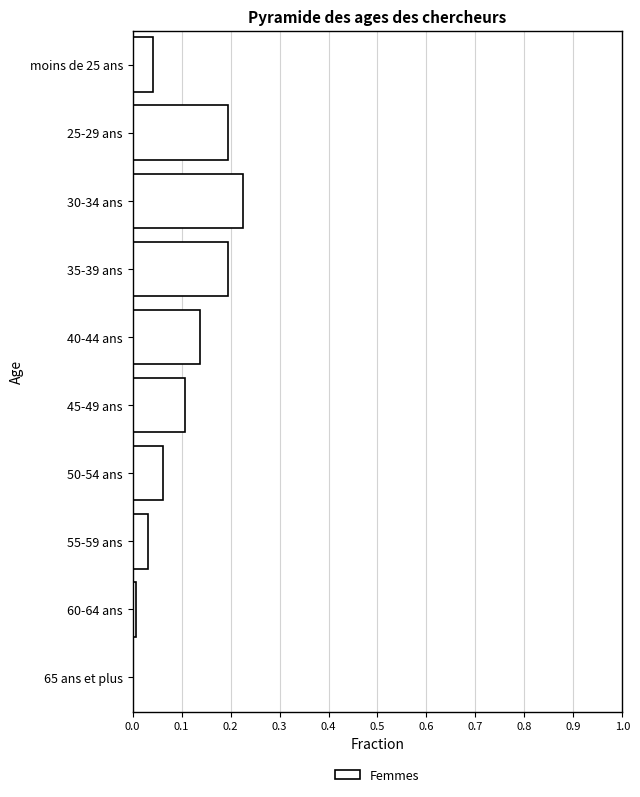

Which category has the highest value across all series?

30-34 ans